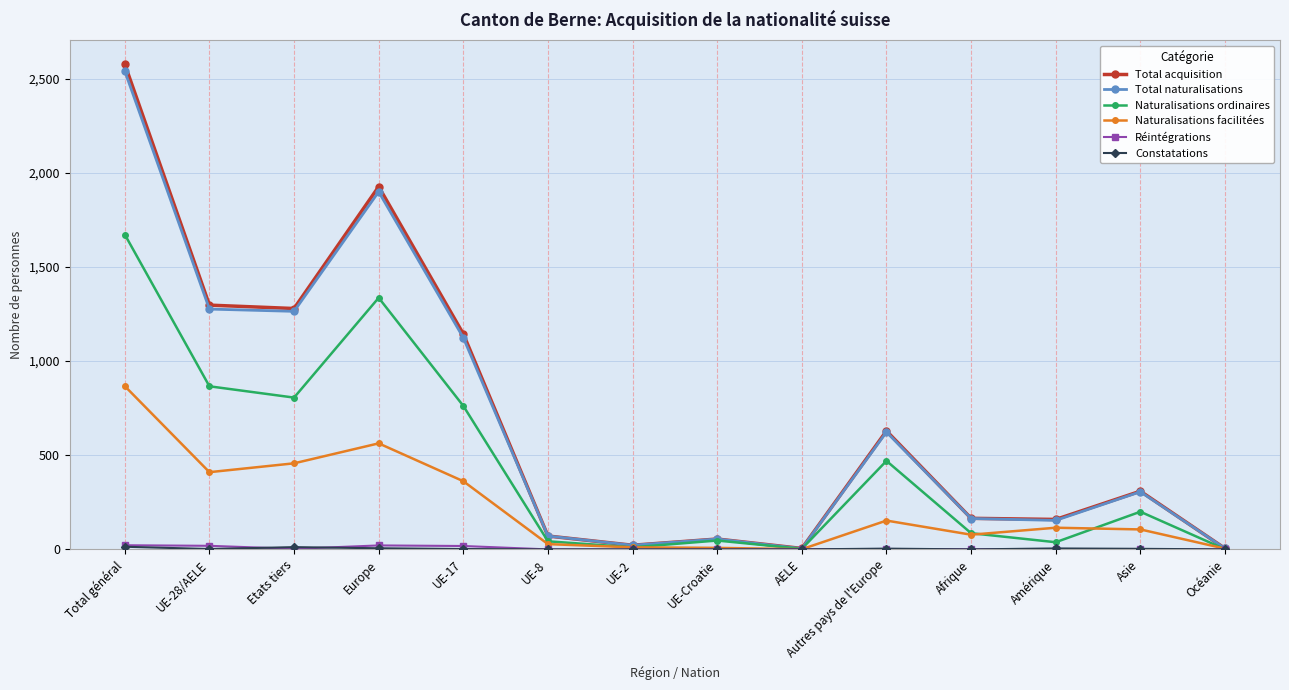

What position from the left is UE-28/AELE?

2